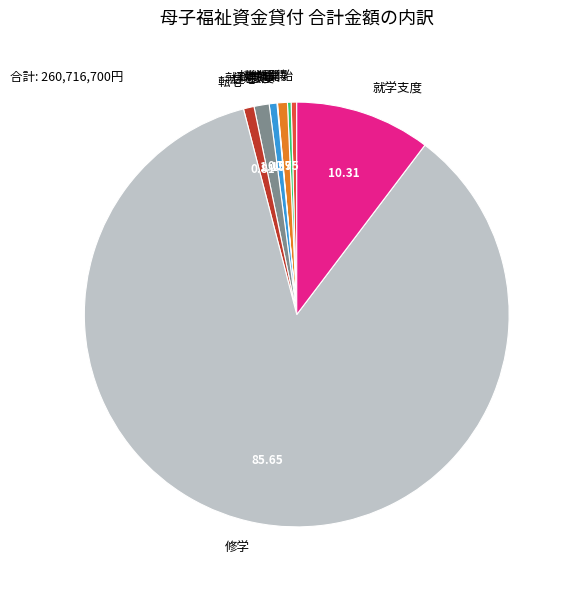

Which category accounts for the majority?

修学